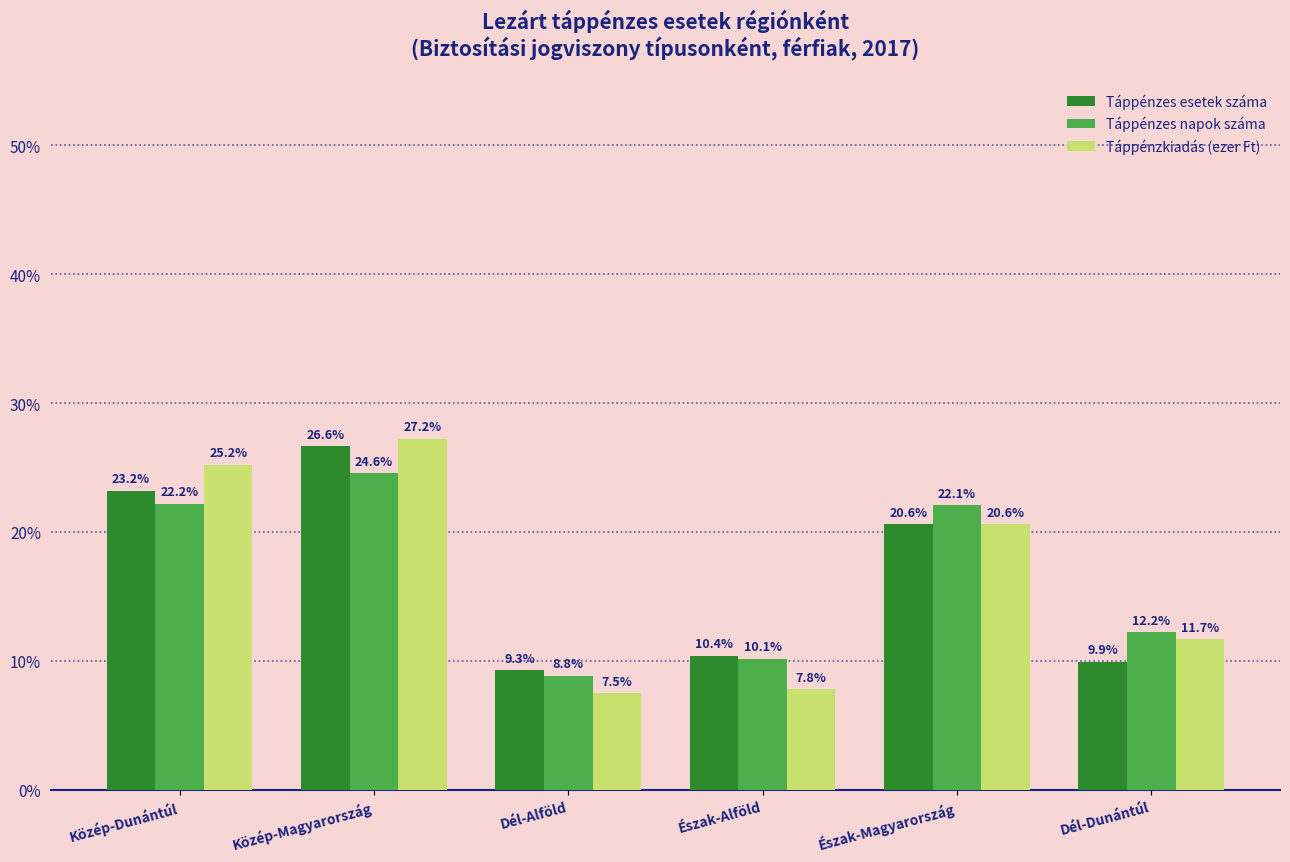

How many data points in Táppénzes napok száma are less than 22?

3